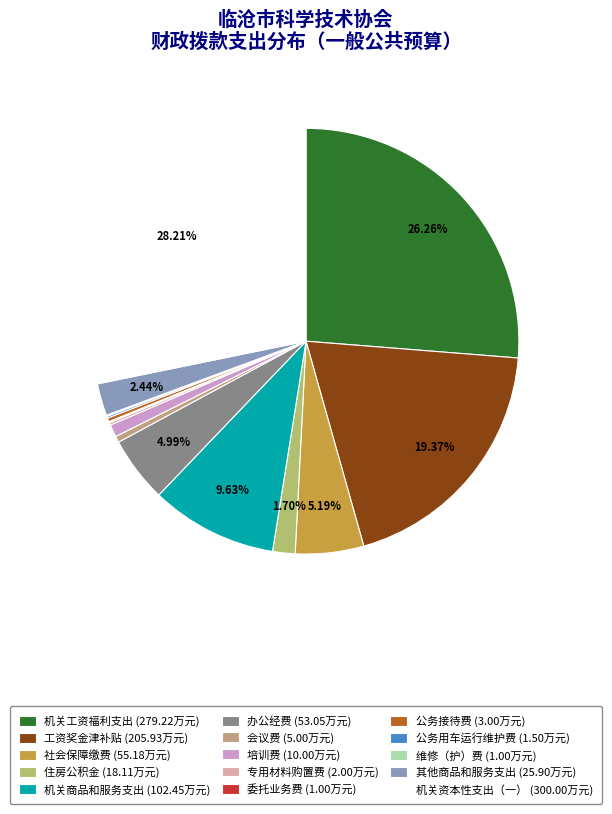

What percentage is the 住房公积金 slice, to the nearest percent?

2%